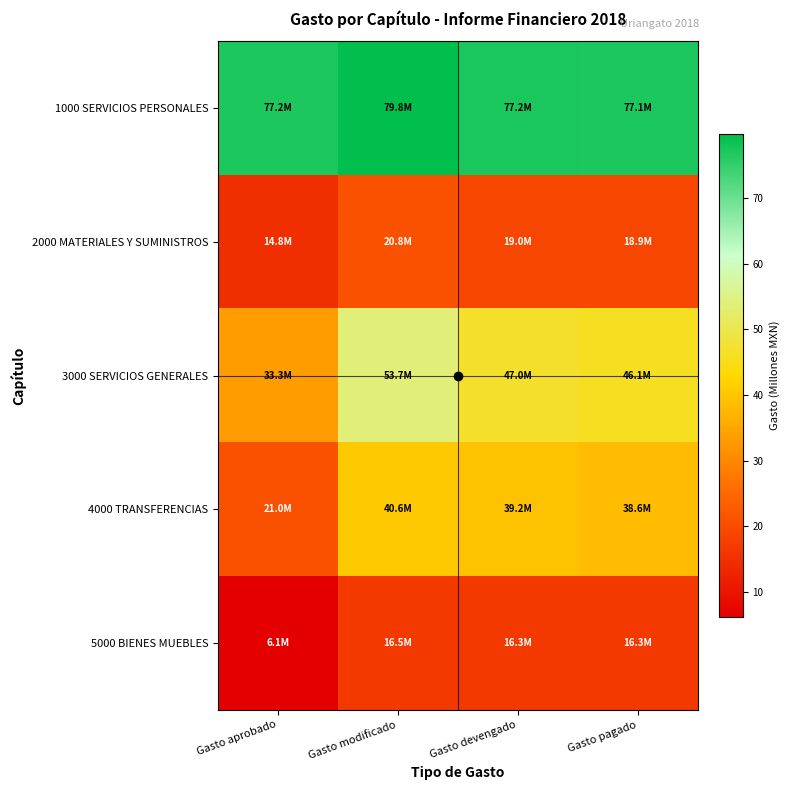

Which series has the largest total across all categories?

1000 SERVICIOS PERSONALES